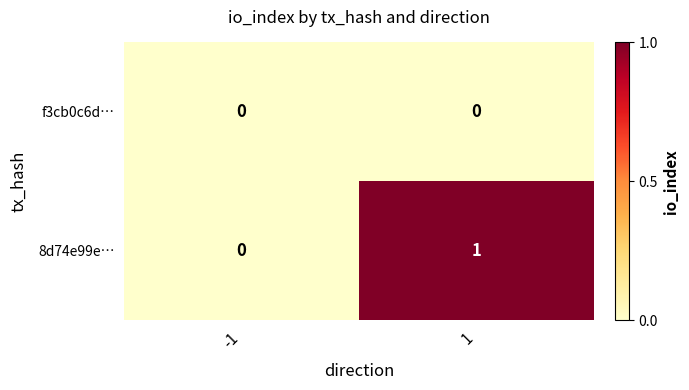

Between -1 and 1, which series saw the biggest shift?

8d74e99e…